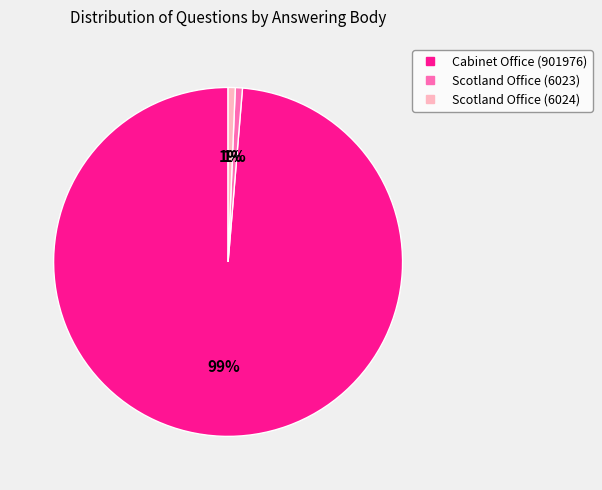

Which category accounts for the majority?

Cabinet Office (901976)